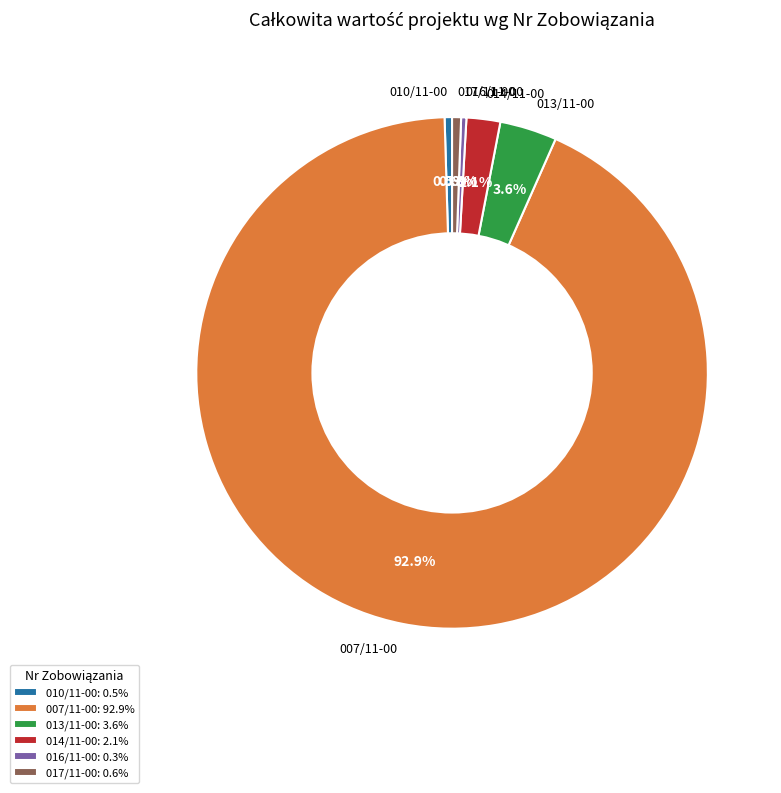

Is there a majority slice in this chart?

Yes